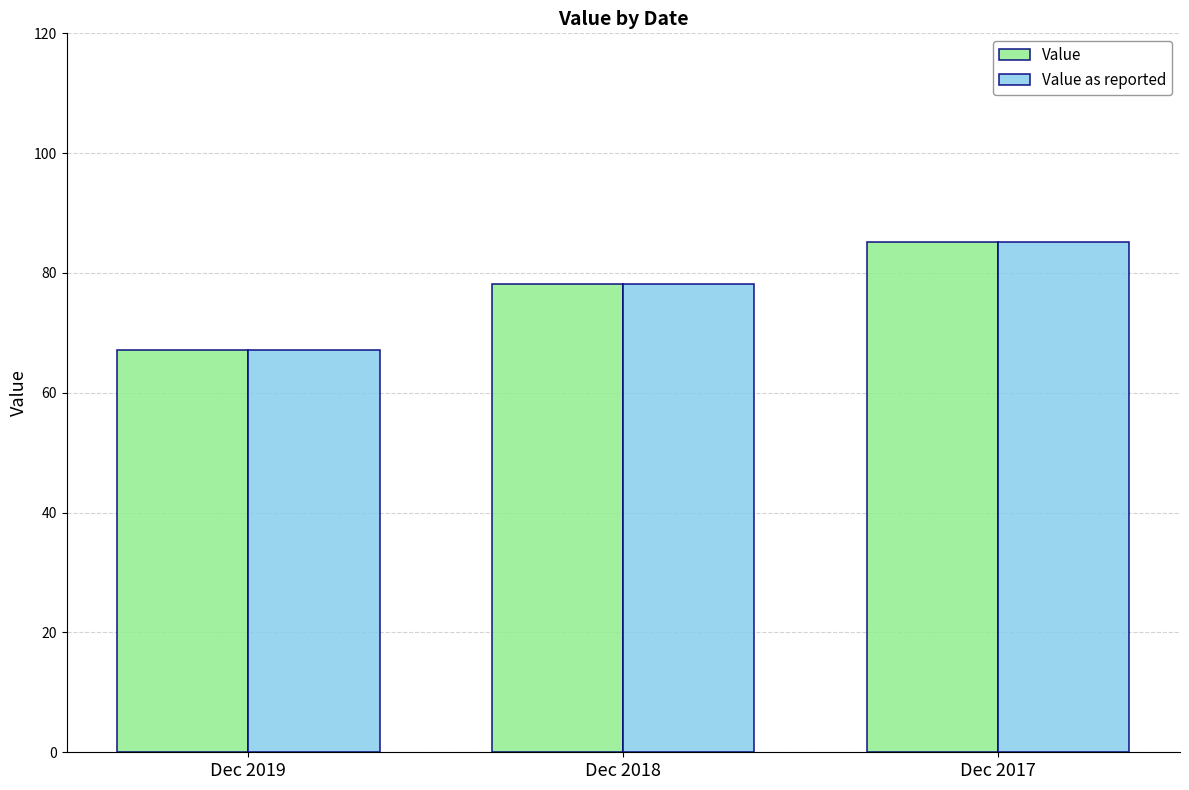

What is the difference between the maximum and second lowest values in the Value as reported series?

7.0